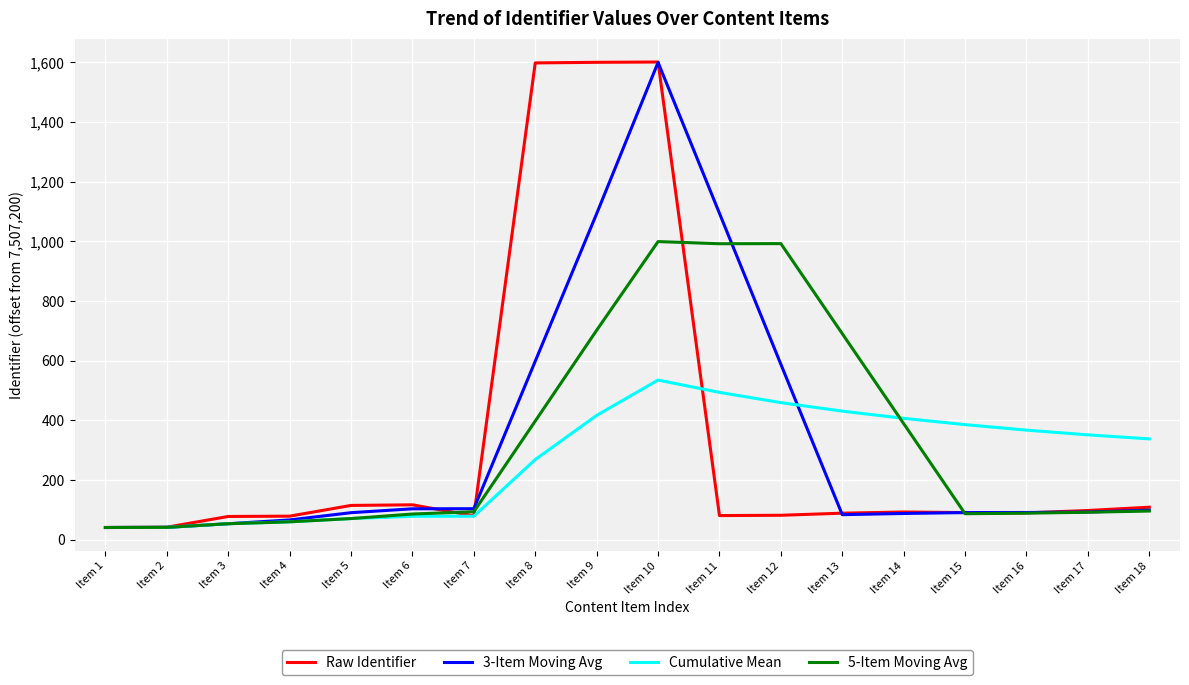

Is the value of Raw Identifier at Item 14 greater than the value of Cumulative Mean at Item 8?

No